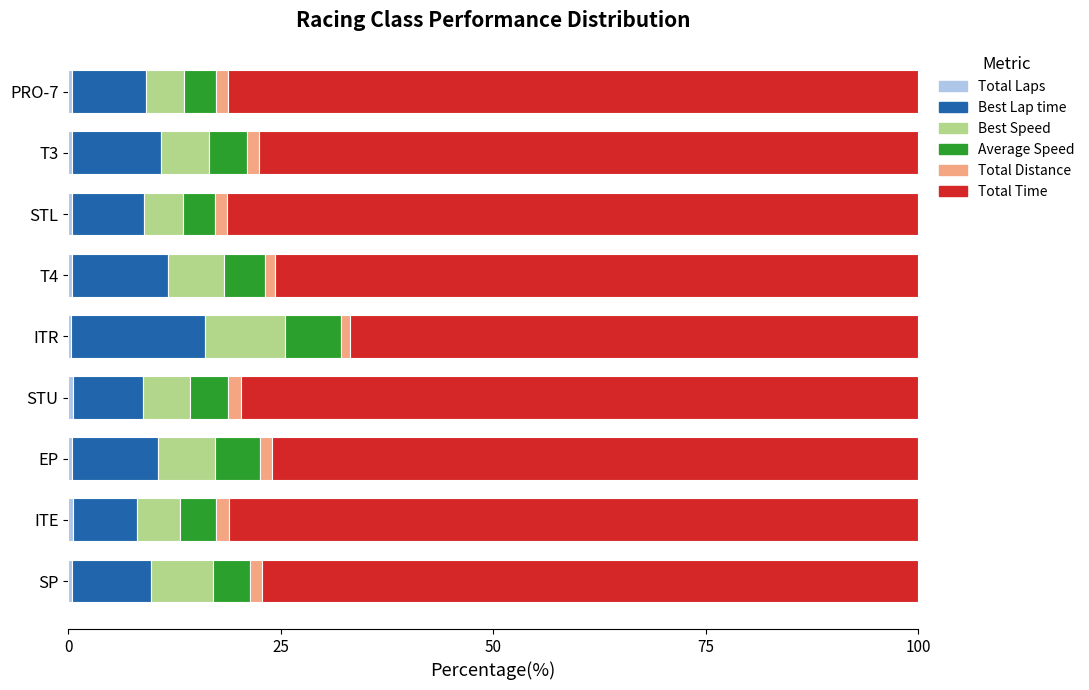

How many categories are shown in the chart?

9